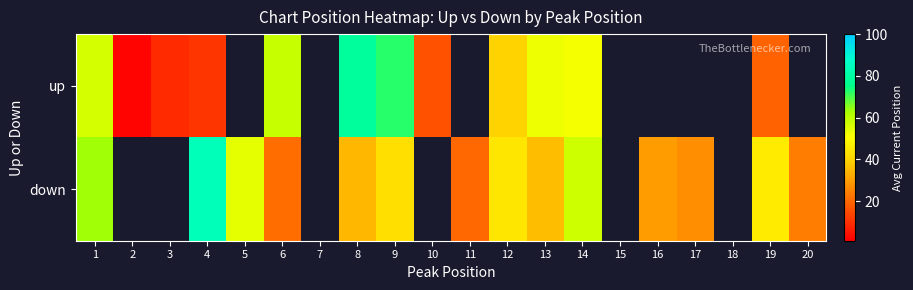

Rank the series at 12 from highest to lowest value.

down, up